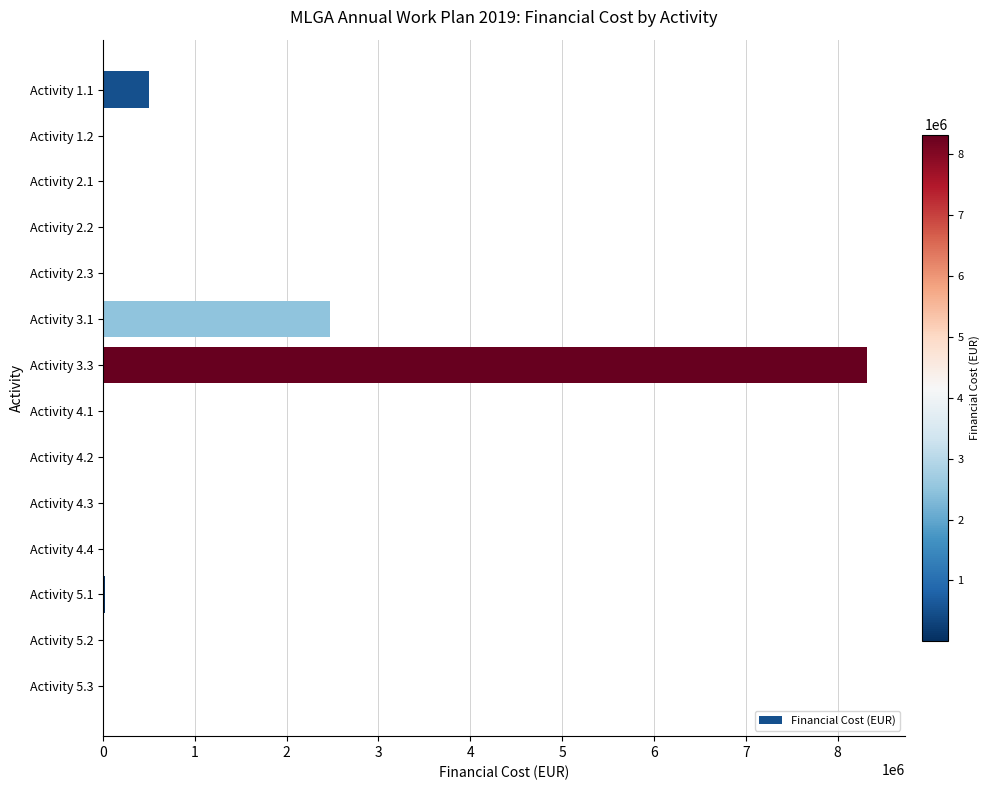

At which category does the chart reach its peak across all series?

Activity 3.3